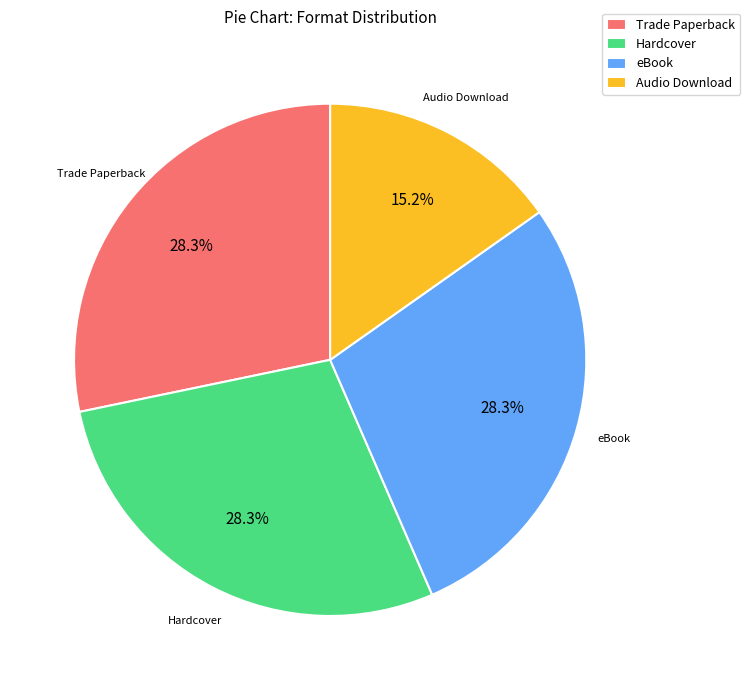

Count the number of slices in the pie.

4